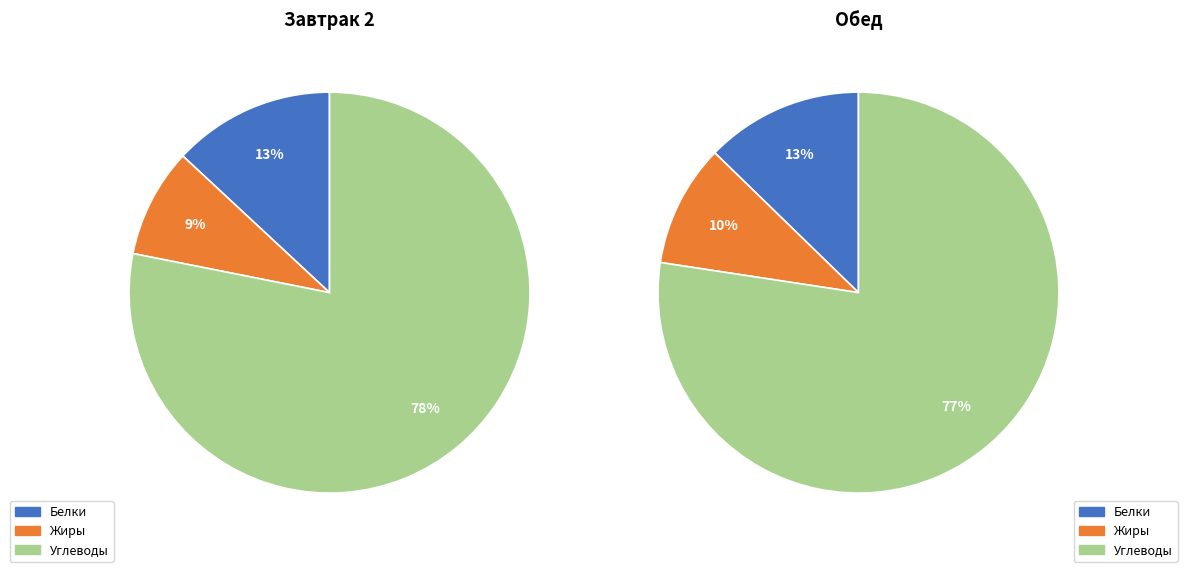

Count the number of slices in the pie.

3